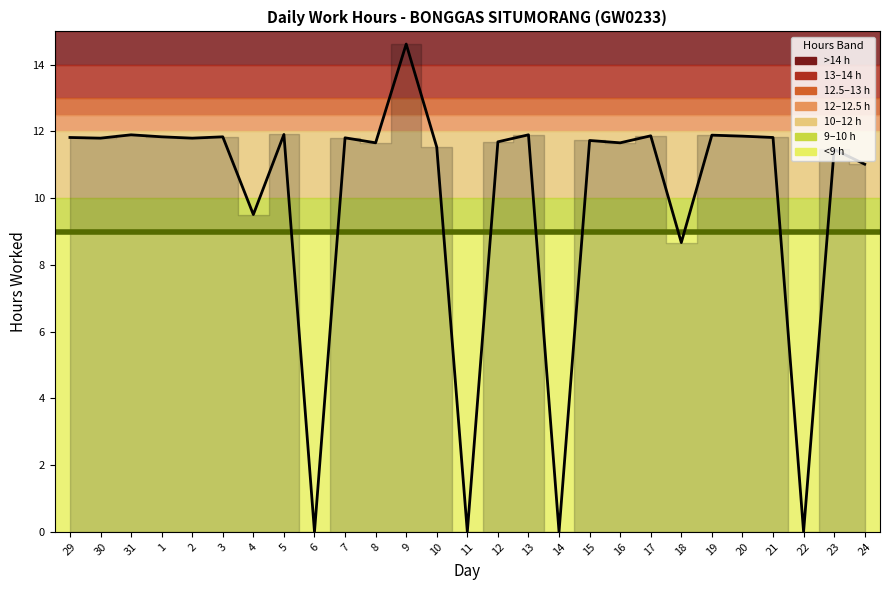

Approximately how many times larger is the value at 9 compared to 5?

1.2